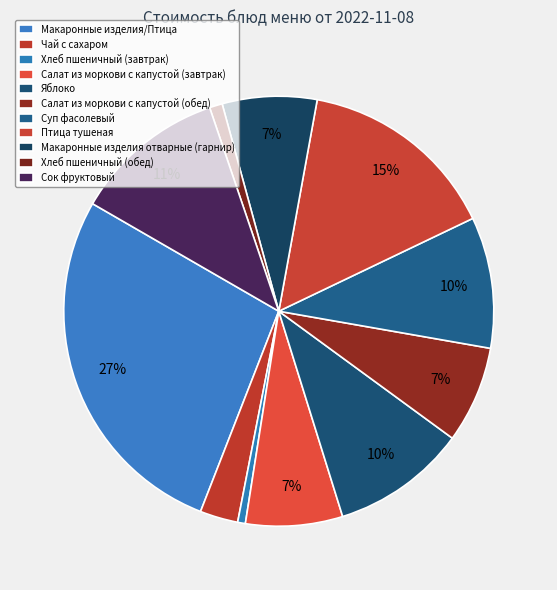

To the nearest percent, what is the difference between the largest and smallest slice percentages?

27%